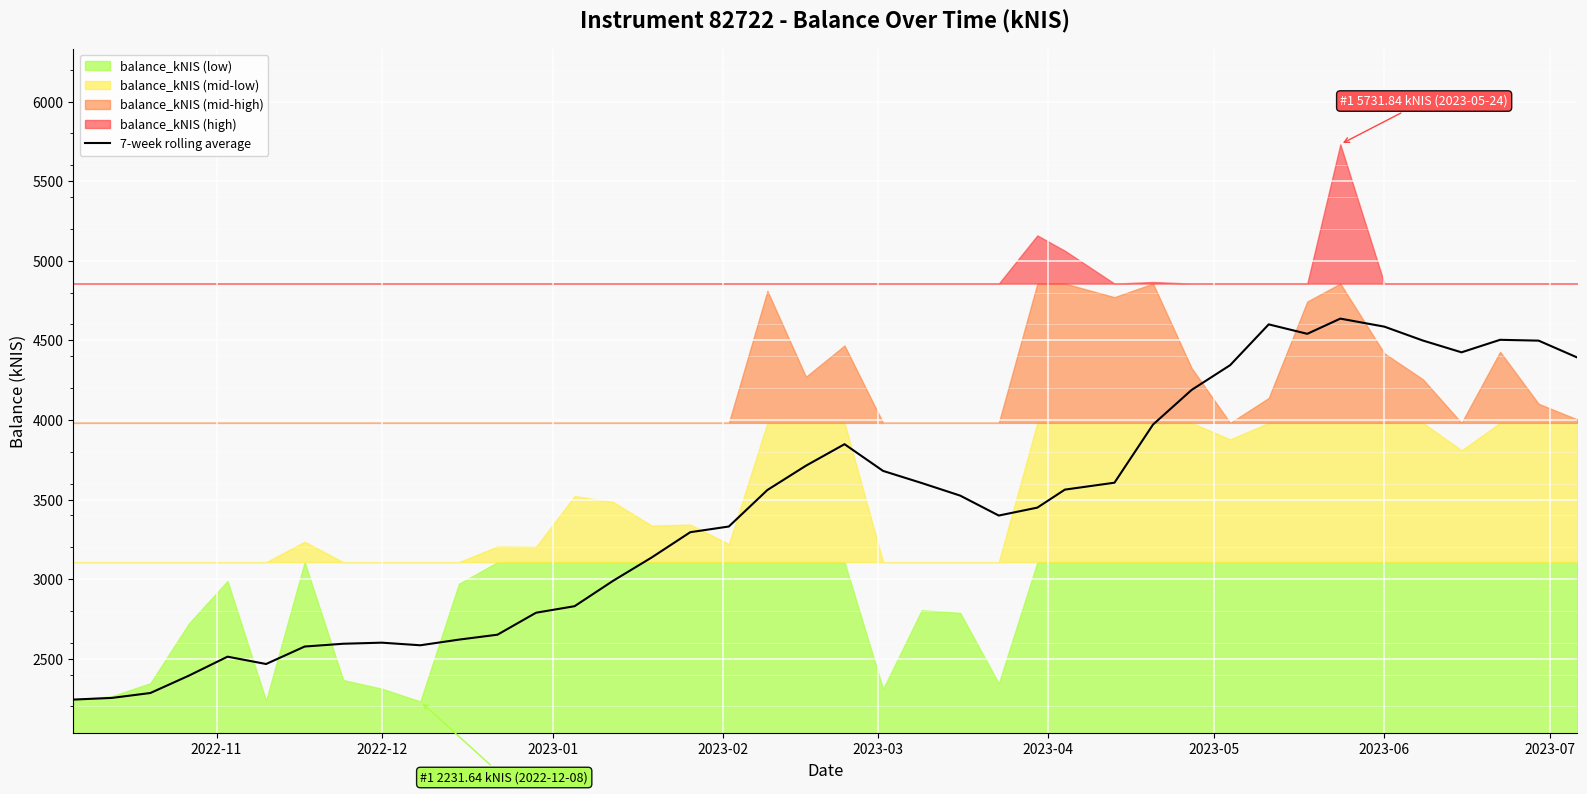

What is the highest value of the 7-week rolling average series?

4636.7